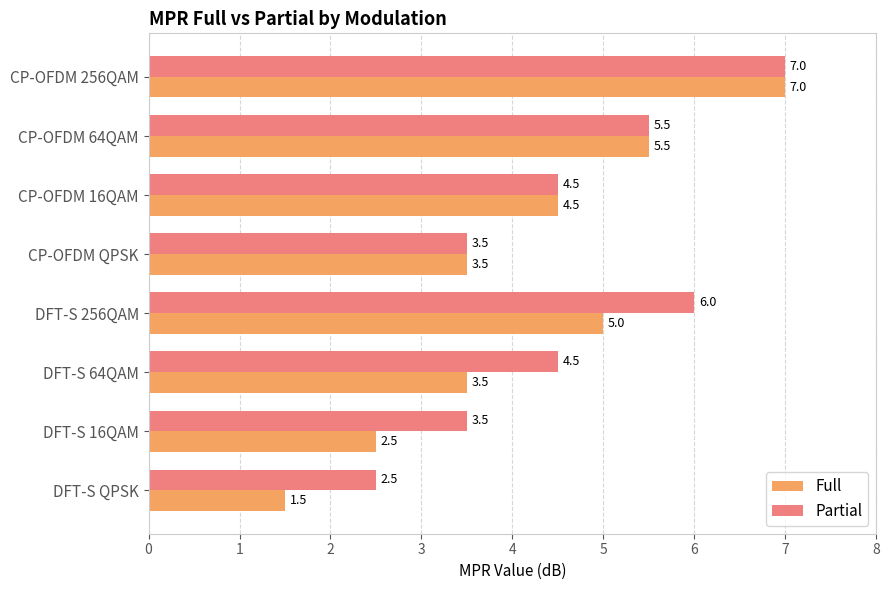

Which series has the largest total across all categories?

Partial